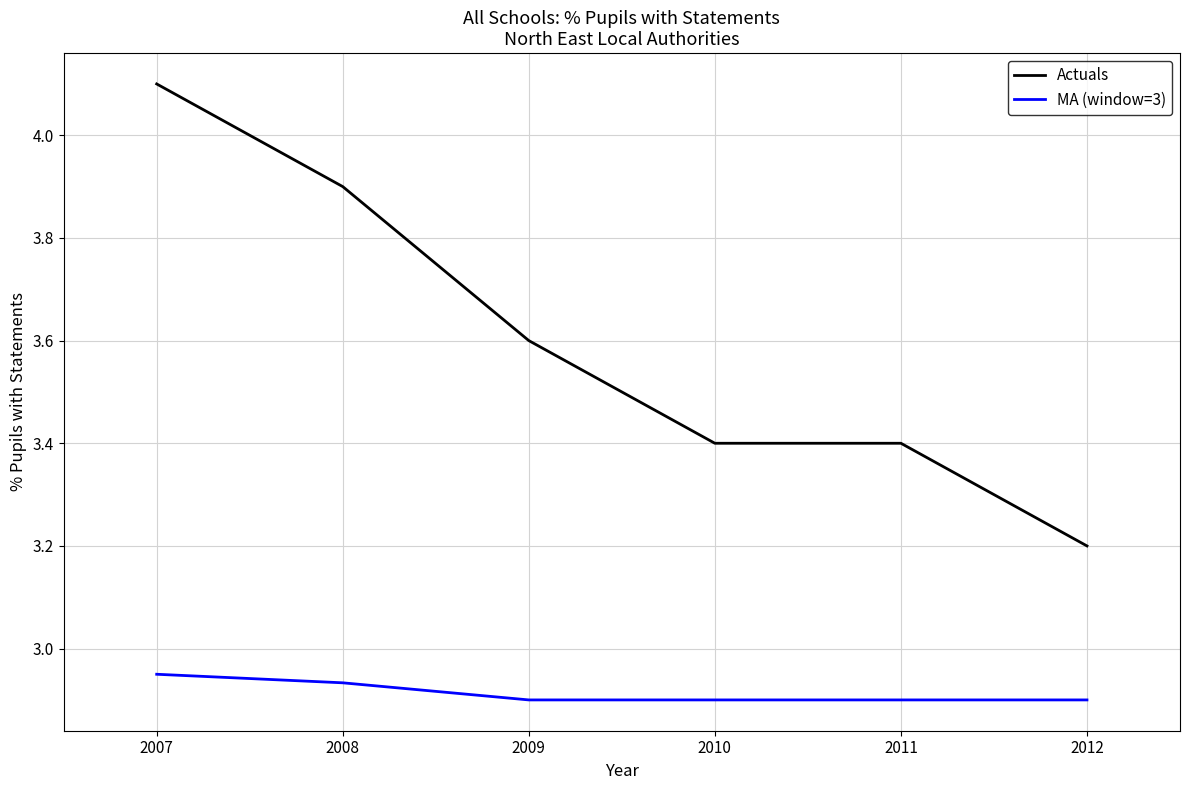

List the series in order of their overall mean, highest first.

Actuals, MA (window=3)